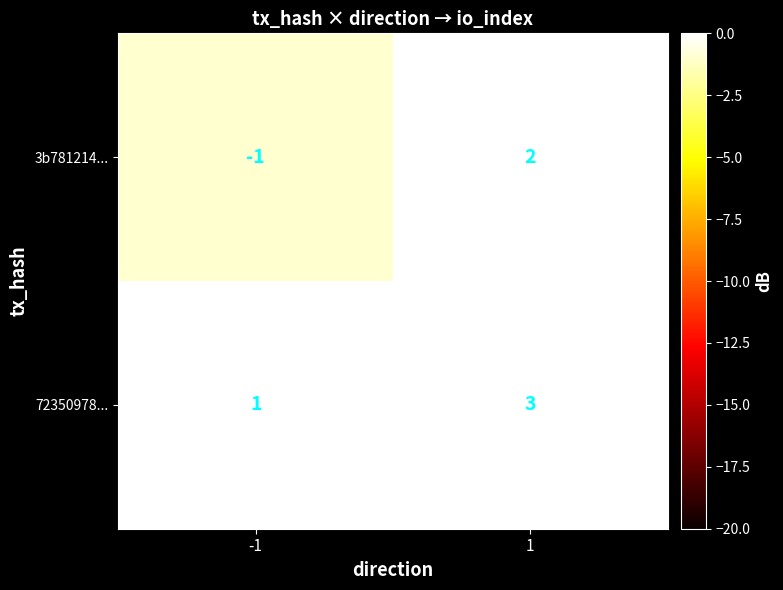

The 72350978... series shows 1 at -1. True or false?

True